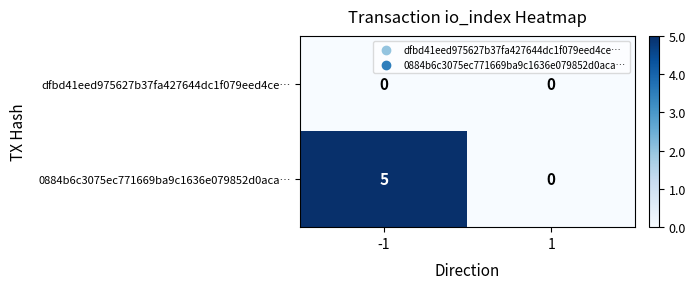

Which series has the largest total across all categories?

0884b6c3075ec771669ba9c1636e079852d0aca…